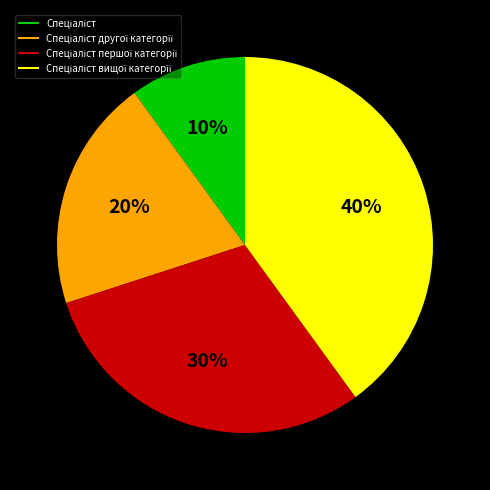

To the nearest percent, what is the difference between the largest and smallest slice percentages?

30%